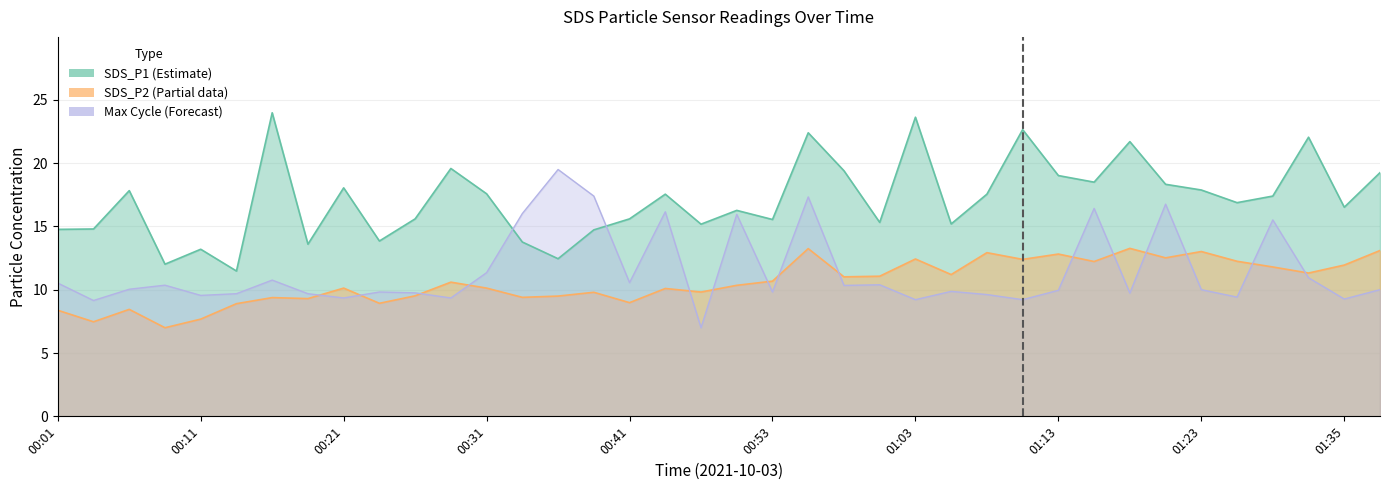

What is the label of the 36th point from the left?

01:32